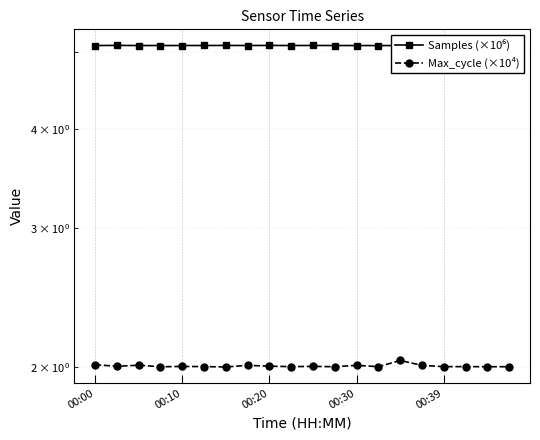

The Max_cycle (×10⁴) series shows 3.1 at 10. True or false?

False